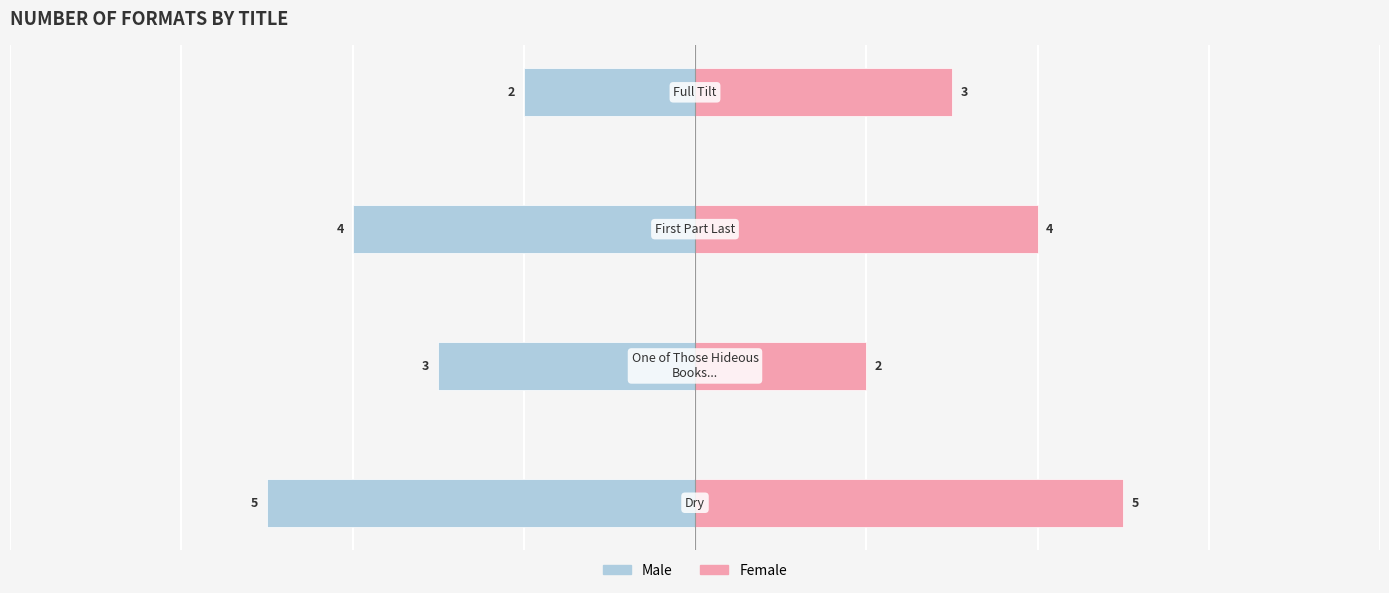

What is the difference between the Female values at 2 and 1?

2